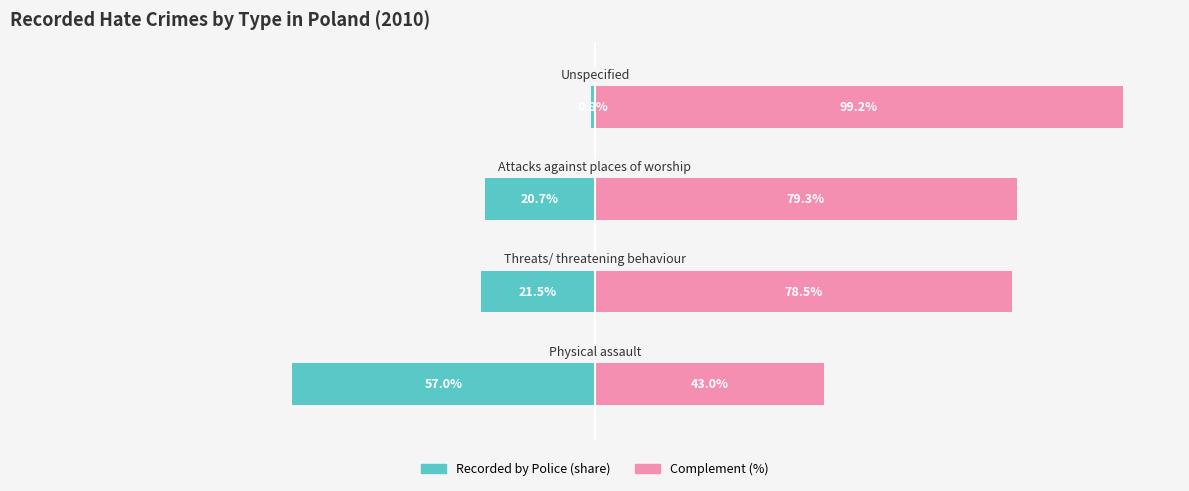

What is the value of the Complement (%) bar at the 3rd from the left?

79.3